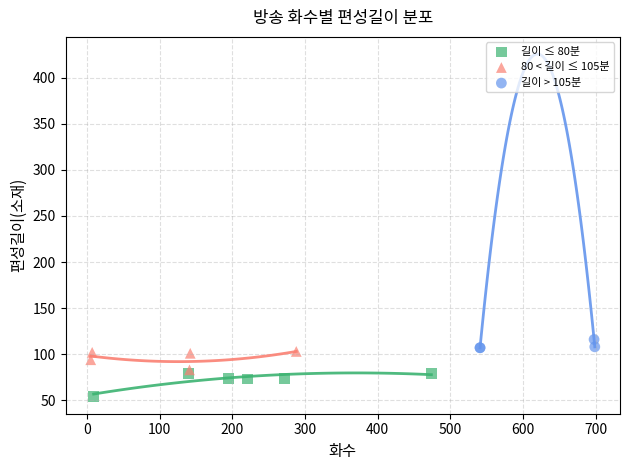

Which series reaches the minimum Y coordinate?

길이 ≤ 80분